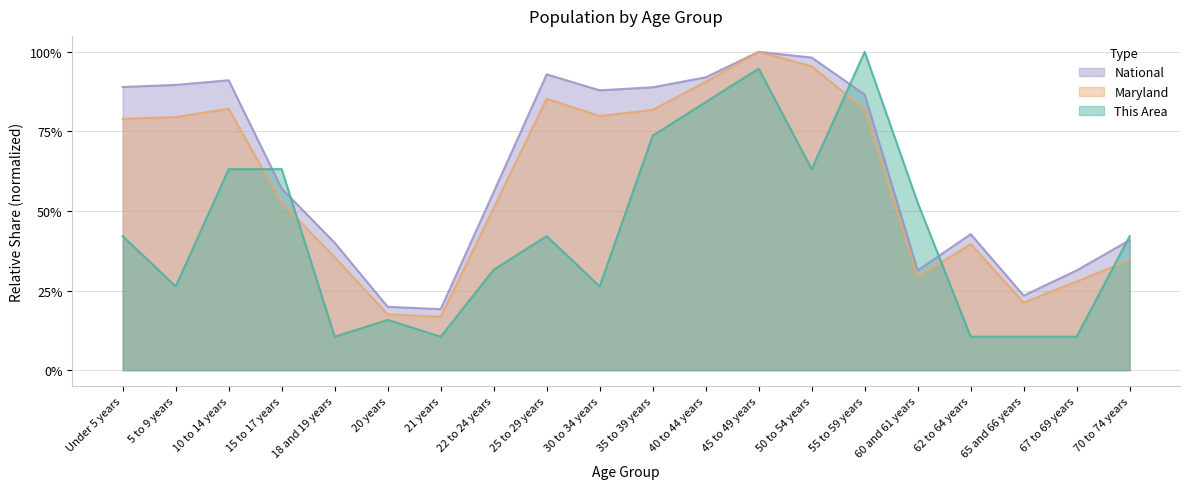

Reading right to left, extract all data points from this chart.

This Area: 70 to 74 years=0.4	67 to 69 years=0.1	65 and 66 years=0.1	62 to 64 years=0.1	60 and 61 years=0.5	55 to 59 years=1.0	50 to 54 years=0.6	45 to 49 years=0.9	40 to 44 years=0.8	35 to 39 years=0.7	30 to 34 years=0.3	25 to 29 years=0.4	22 to 24 years=0.3	21 years=0.1	20 years=0.2	18 and 19 years=0.1	15 to 17 years=0.6	10 to 14 years=0.6	5 to 9 years=0.3	Under 5 years=0.4
Maryland: 70 to 74 years=0.3	67 to 69 years=0.3	65 and 66 years=0.2	62 to 64 years=0.4	60 and 61 years=0.3	55 to 59 years=0.8	50 to 54 years=1.0	45 to 49 years=1.0	40 to 44 years=0.9	35 to 39 years=0.8	30 to 34 years=0.8	25 to 29 years=0.9	22 to 24 years=0.5	21 years=0.2	20 years=0.2	18 and 19 years=0.4	15 to 17 years=0.5	10 to 14 years=0.8	5 to 9 years=0.8	Under 5 years=0.8
National: 70 to 74 years=0.4	67 to 69 years=0.3	65 and 66 years=0.2	62 to 64 years=0.4	60 and 61 years=0.3	55 to 59 years=0.9	50 to 54 years=1.0	45 to 49 years=1.0	40 to 44 years=0.9	35 to 39 years=0.9	30 to 34 years=0.9	25 to 29 years=0.9	22 to 24 years=0.6	21 years=0.2	20 years=0.2	18 and 19 years=0.4	15 to 17 years=0.6	10 to 14 years=0.9	5 to 9 years=0.9	Under 5 years=0.9